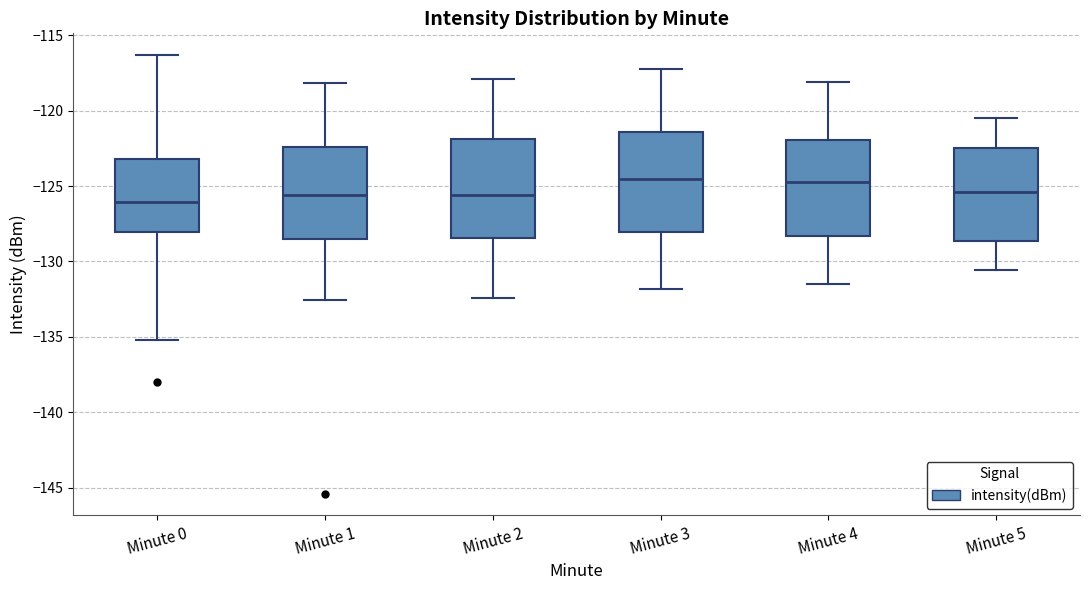

Where does the median line of the box for Minute 2 sit on the y-axis? The values are not printed on the chart, so give them approximately, as read against the axis.

-125.5